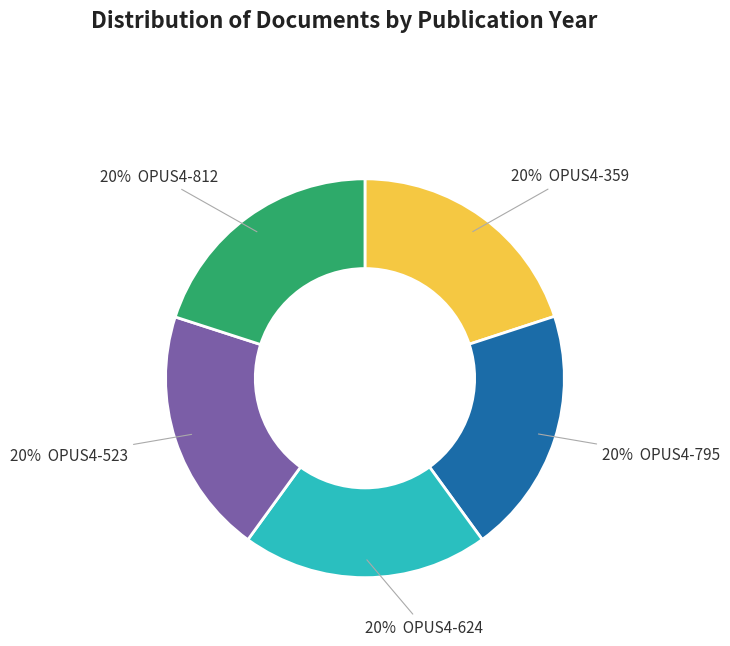

Is there any slice that represents more than half of the pie?

No